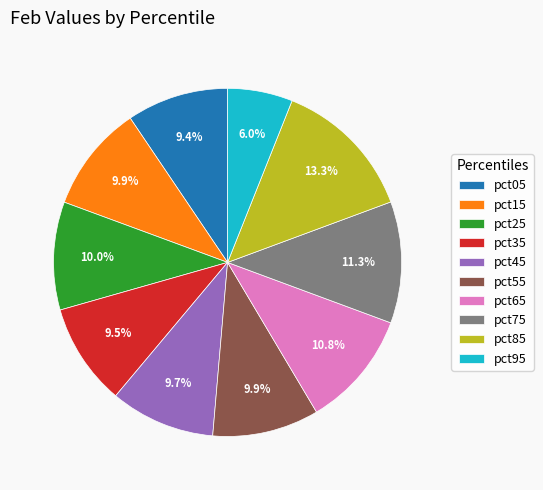

Is it true that pct95 is 19% of the pie?

False